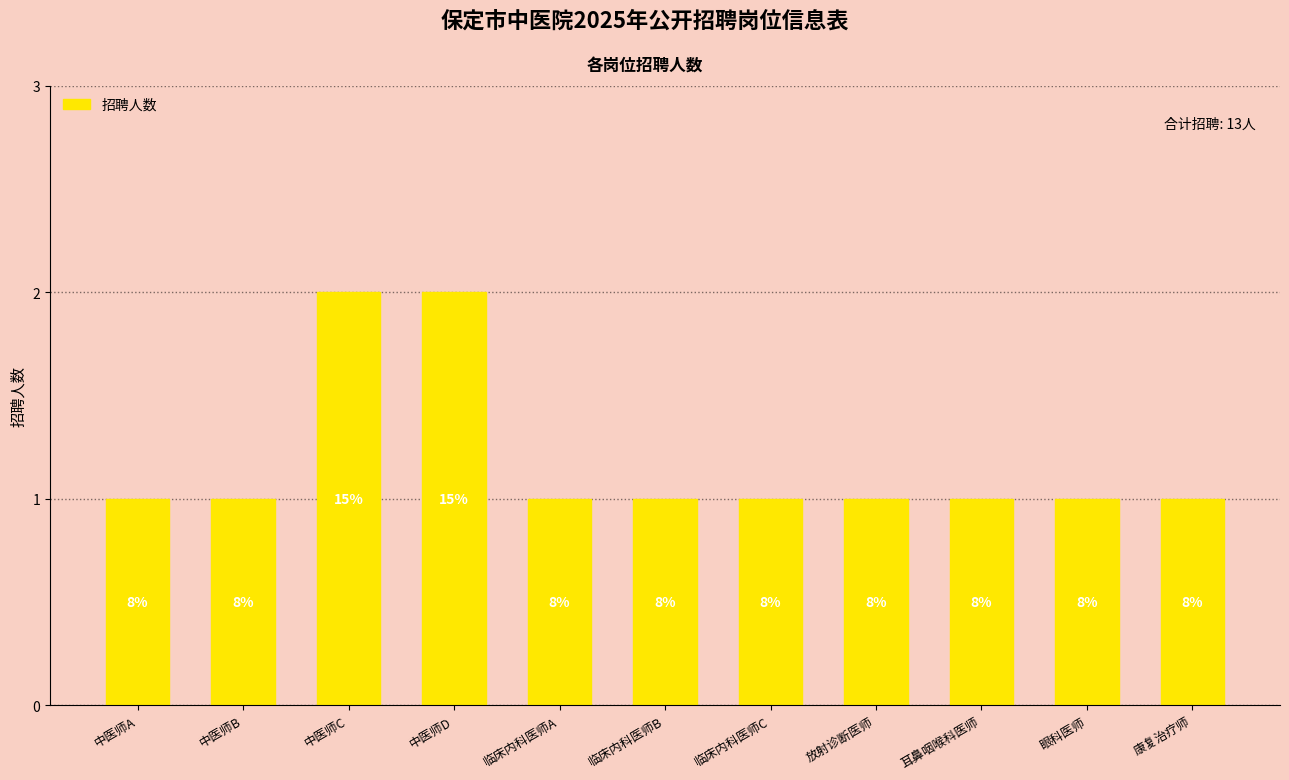

What is the greatest value displayed?

2